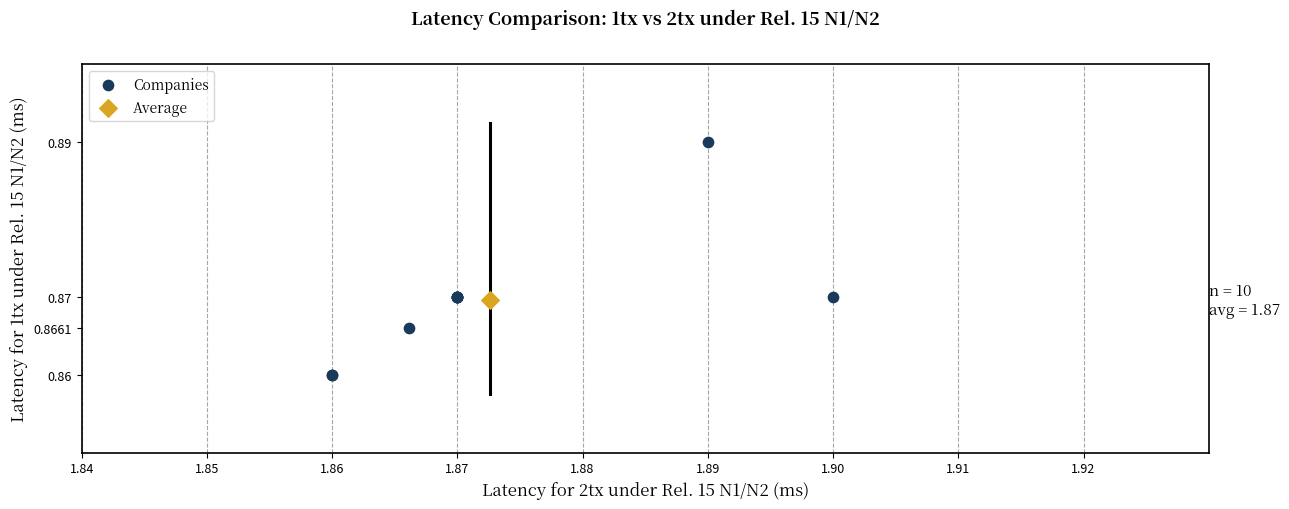

What are all the series names shown in the legend?

Companies, Average